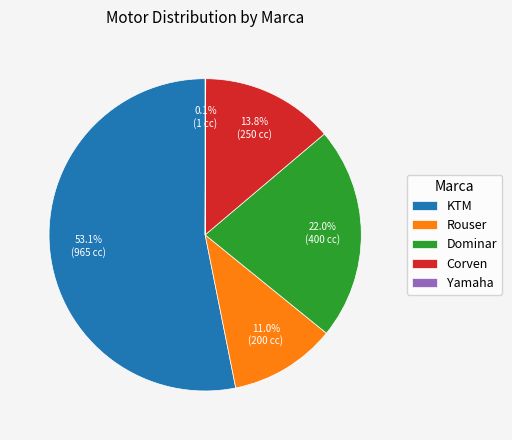

Is Rouser the majority of the pie?

No